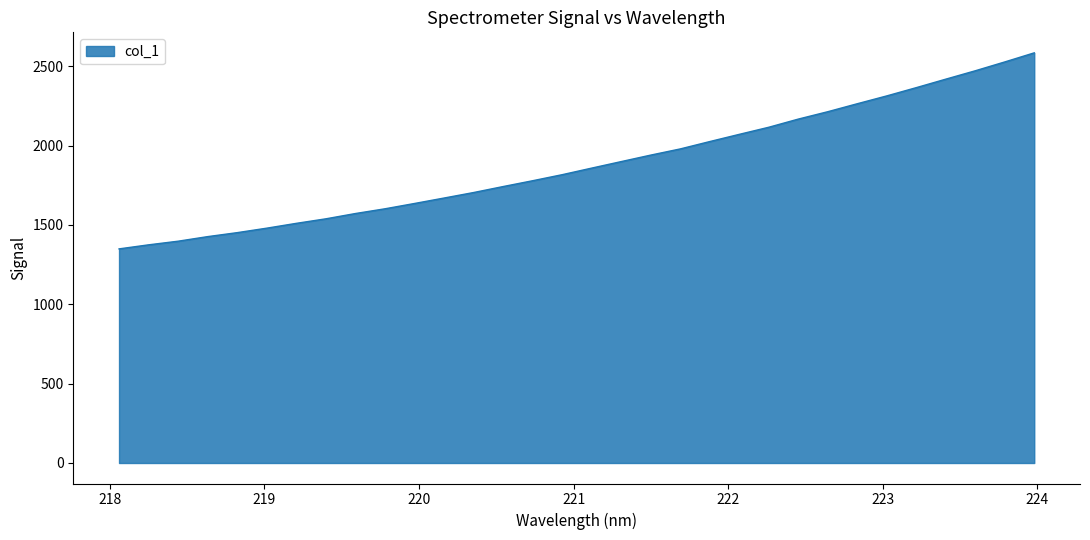

What is the smallest value displayed?

1349.0